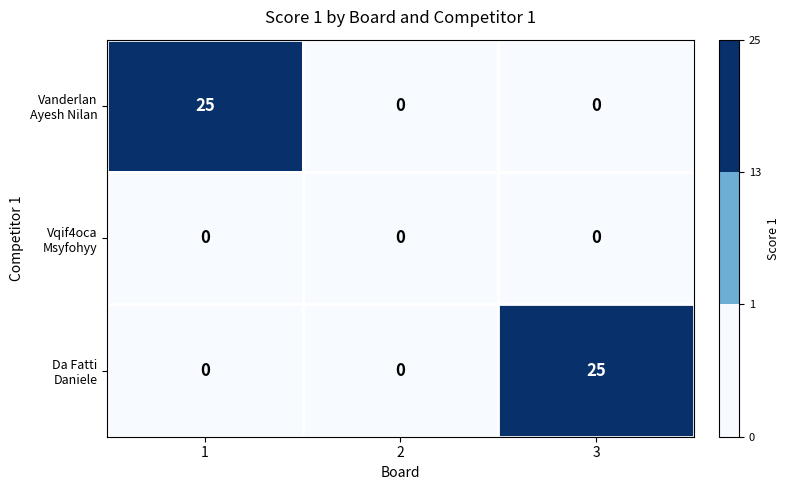

What is the total value across all series at 3?

25